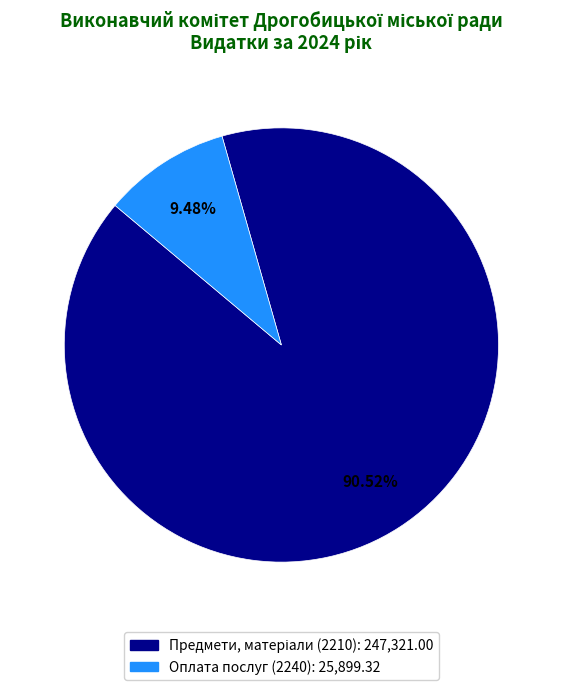

Does any single category account for the majority?

Yes